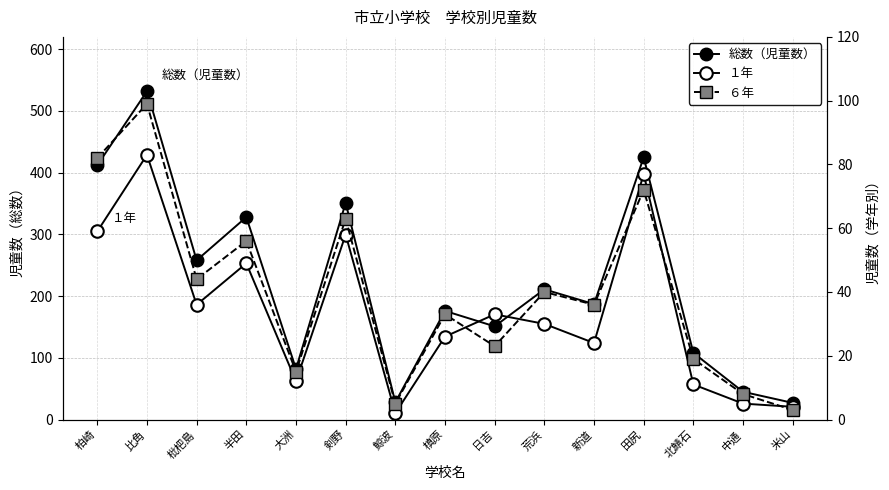

True or false: １年 and 総数（児童数） cross at least once.

False